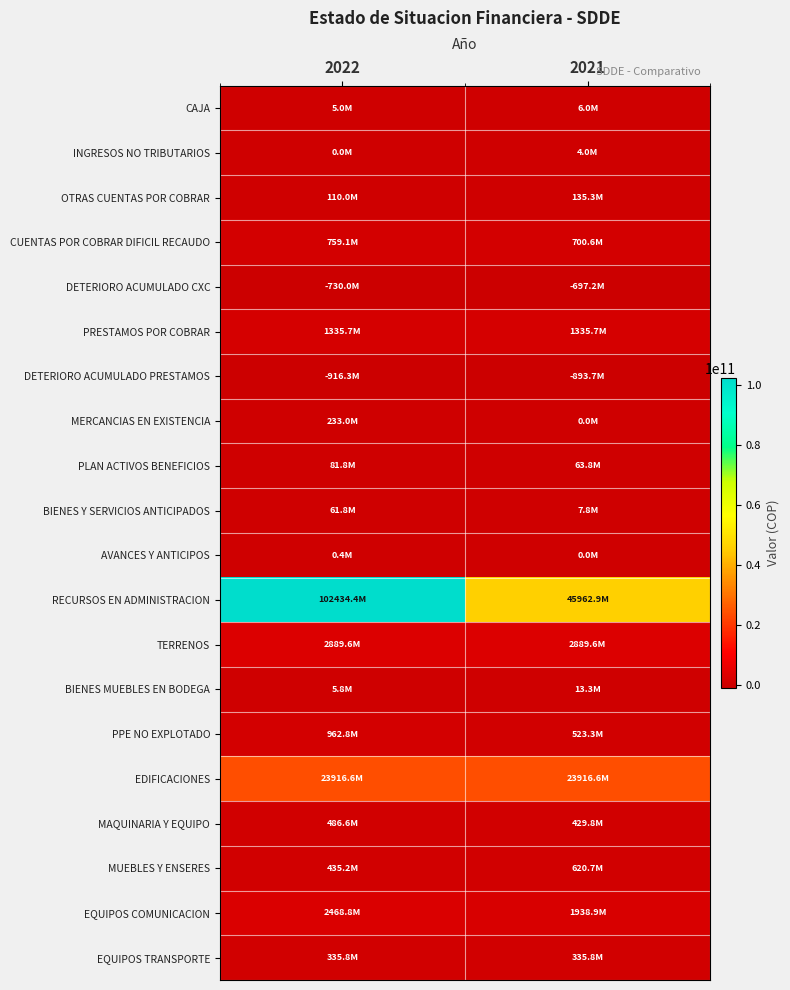

Between 2022 and 2021, which series saw the biggest shift?

RECURSOS EN ADMINISTRACION